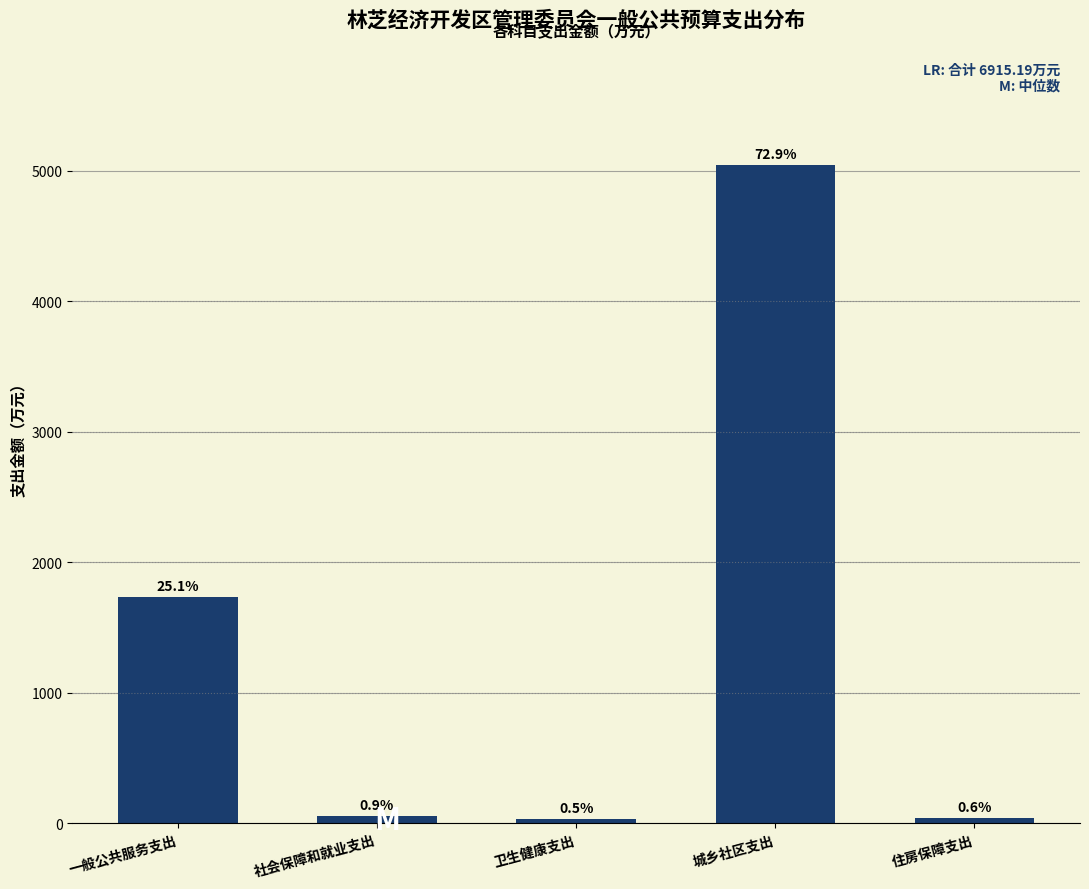

How many bars are there in total?

5